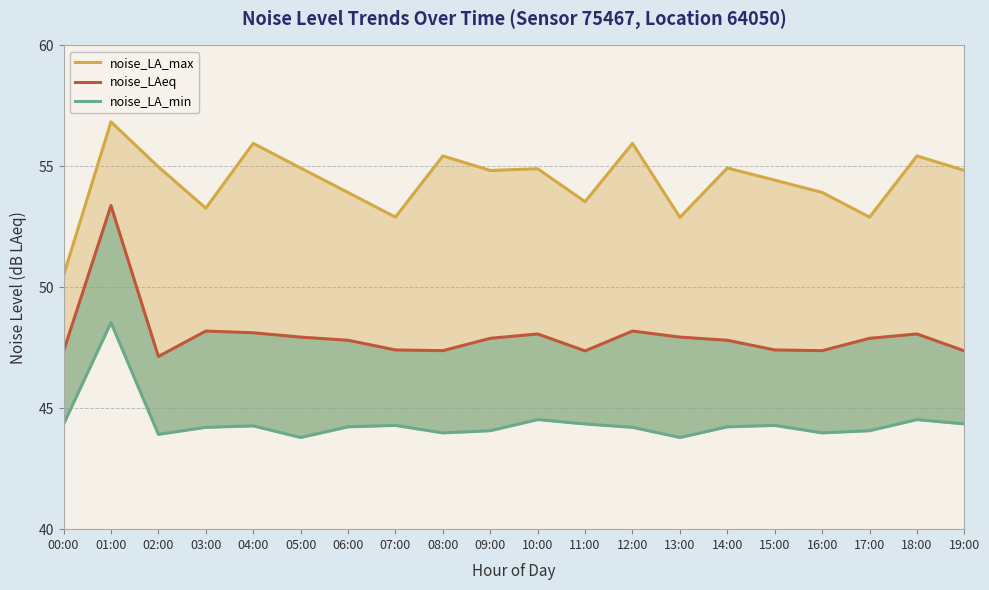

Rank the categories by noise_LAeq value from highest to lowest.

01:00, 03:00, 12:00, 04:00, 10:00, 18:00, 05:00, 13:00, 09:00, 17:00, 06:00, 14:00, 07:00, 15:00, 08:00, 16:00, 11:00, 19:00, 00:00, 02:00